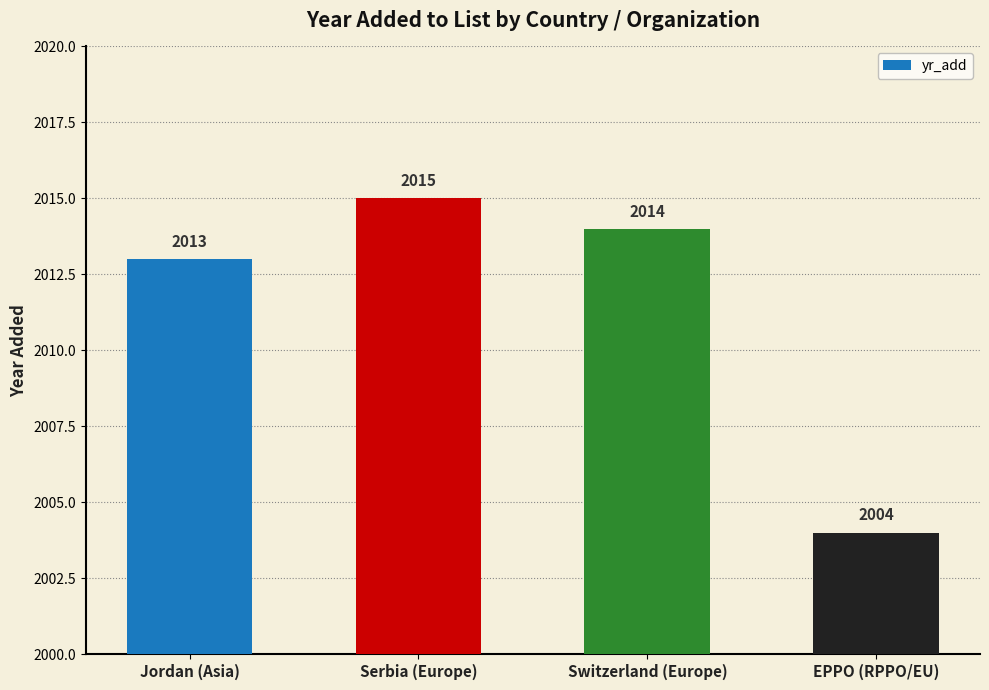

What is the change in value from Serbia (Europe) to Switzerland (Europe)?

-1